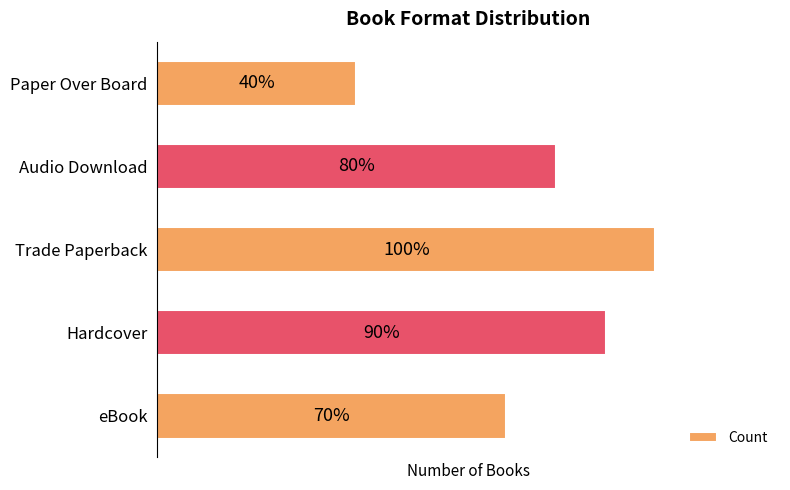

Are the bars horizontal?

Yes